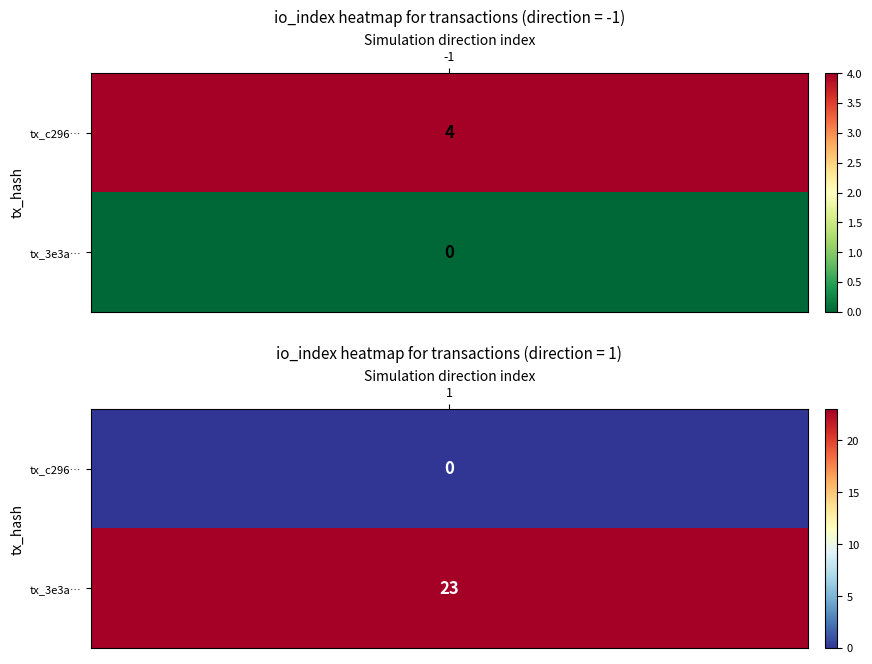

The value of c296f29dc5d2252407eb14742b4e5457288b7b2 at direction is -2. True or false?

False